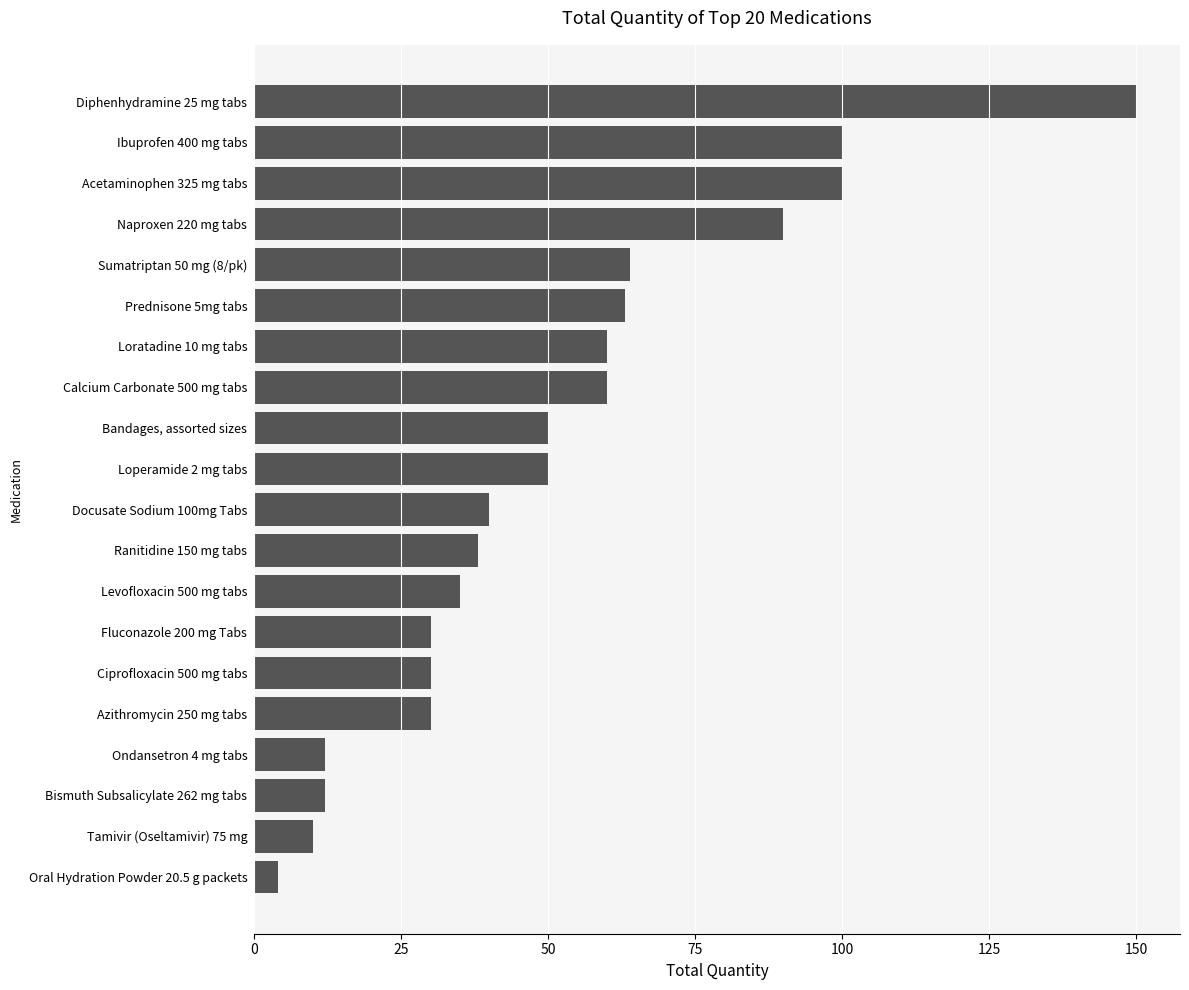

Between Prednisone 5mg tabs and Azithromycin 250 mg tabs, which is larger?

Prednisone 5mg tabs